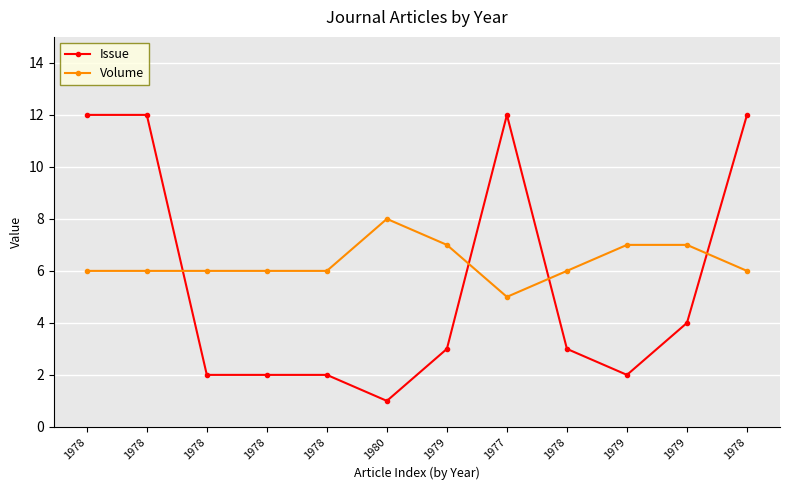

How many data points does each series have?

12